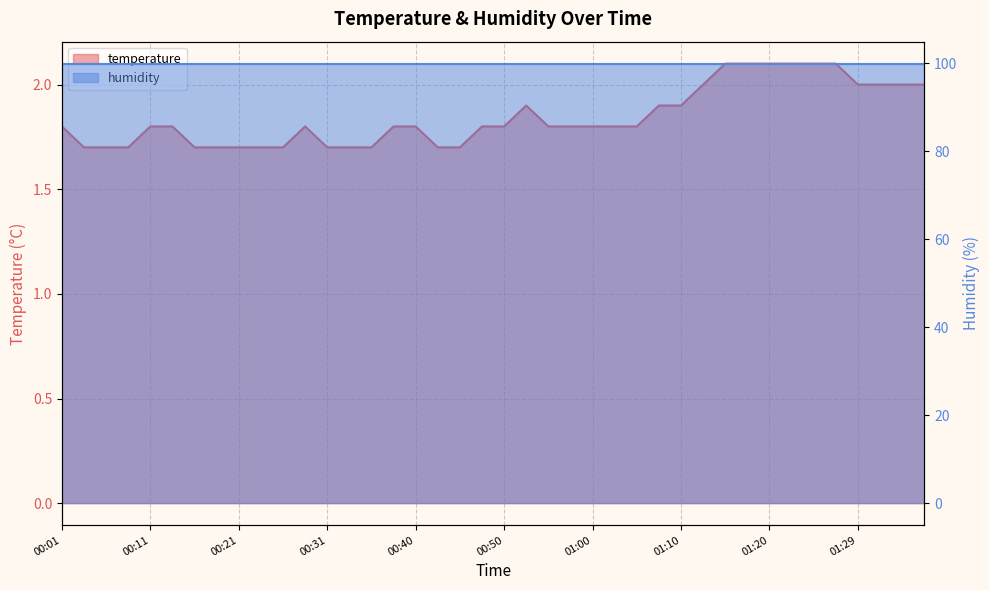

Count the values in the range 1 to 2.

34